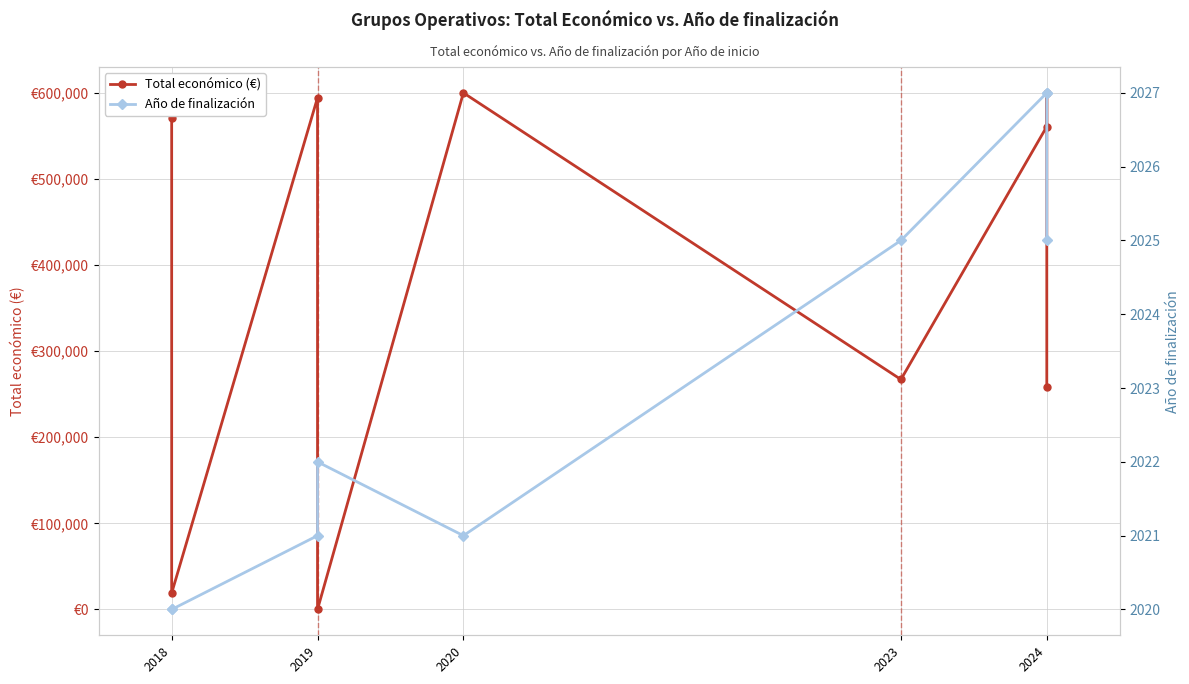

Is this an area chart (filled region under the line)?

No